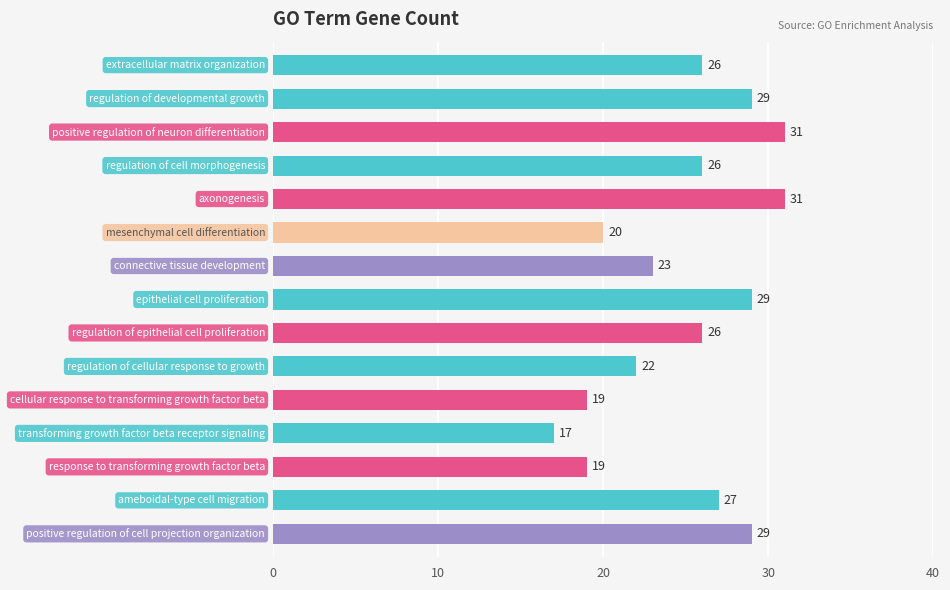

What is the average value?

25